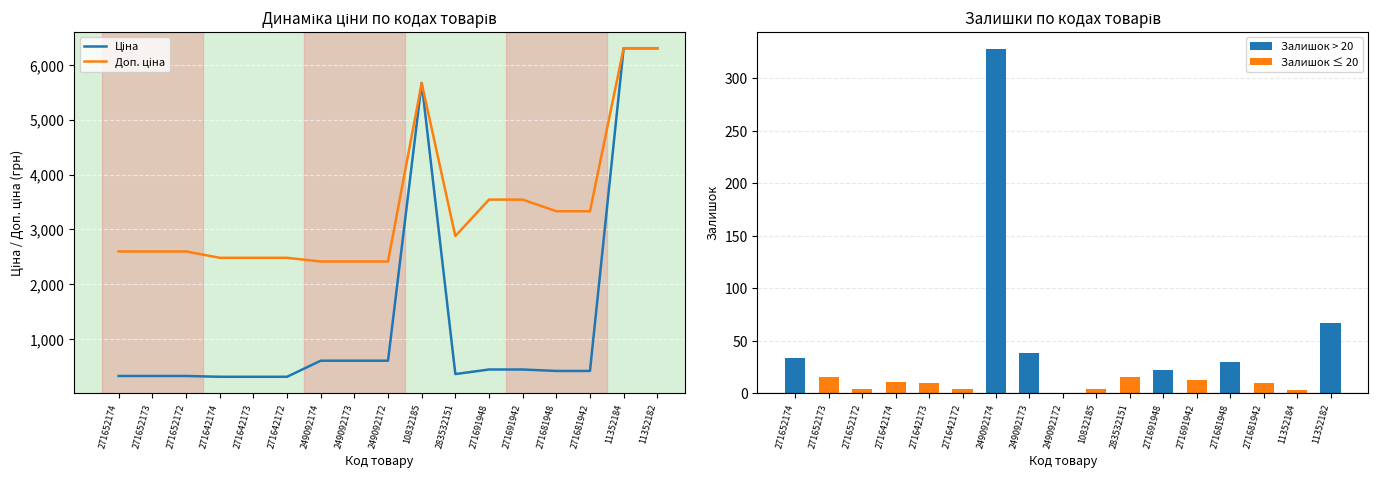

Rank the series at 271652173 from lowest to highest value.

Залишок, Ціна, Доп. ціна